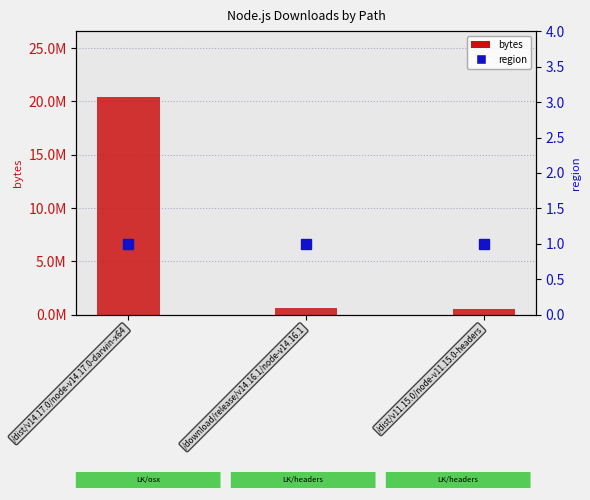

How many data points does each series have?

3